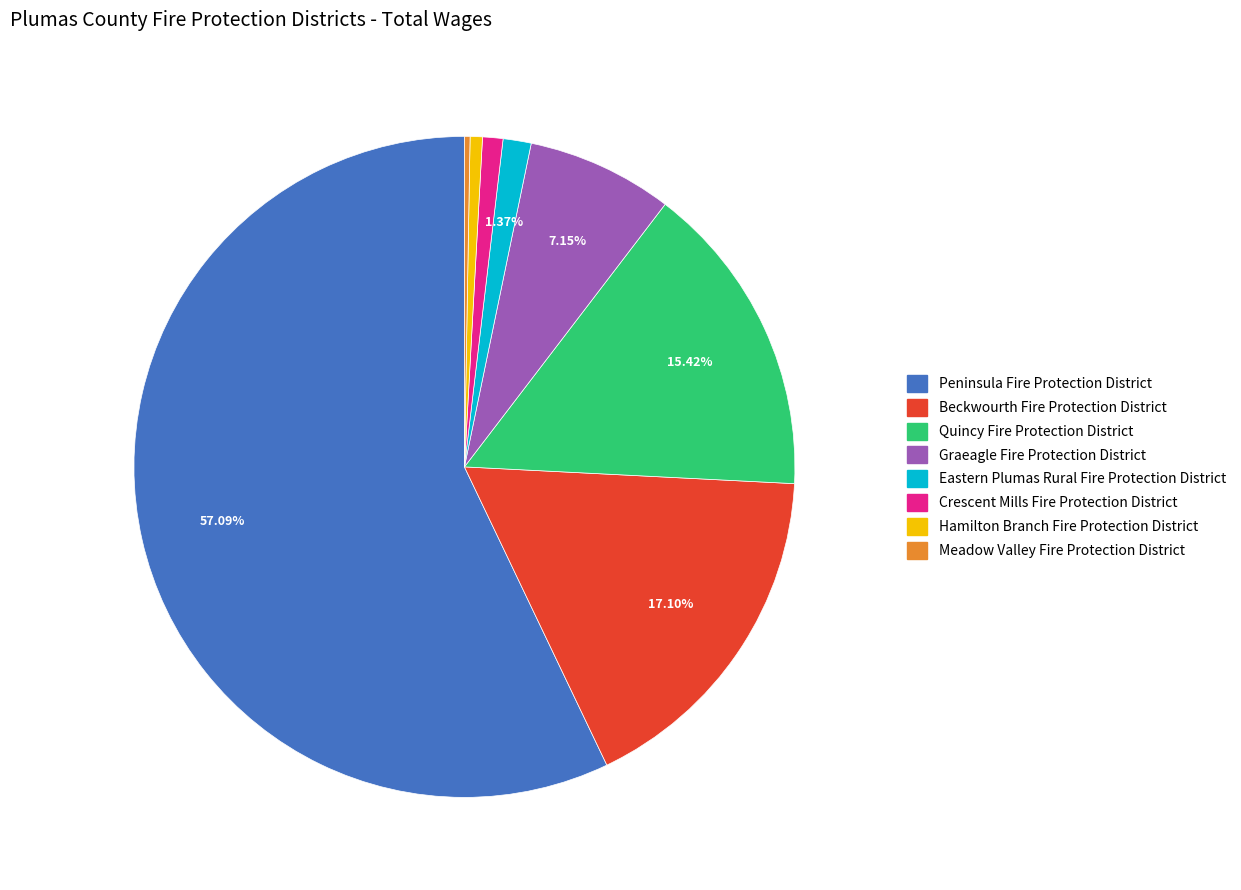

To the nearest percent, what is the average slice percentage?

12%